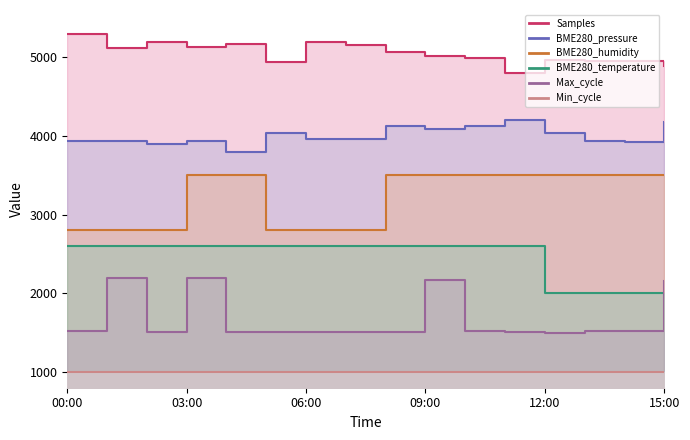

What is the approximate value of BME280_temperature at 12:00?

2000.0